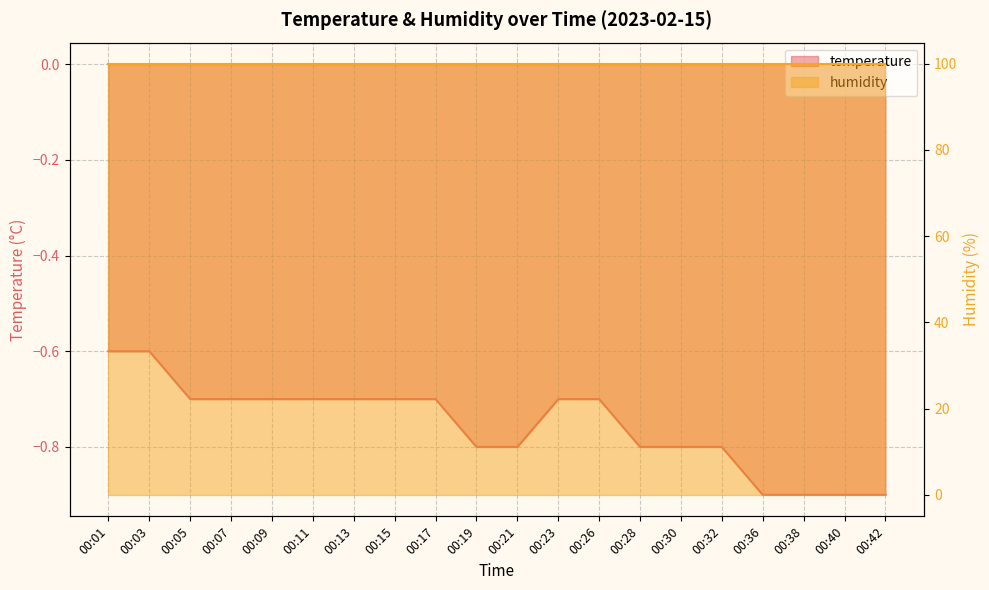

Does the chart display data point markers on the line(s)?

No